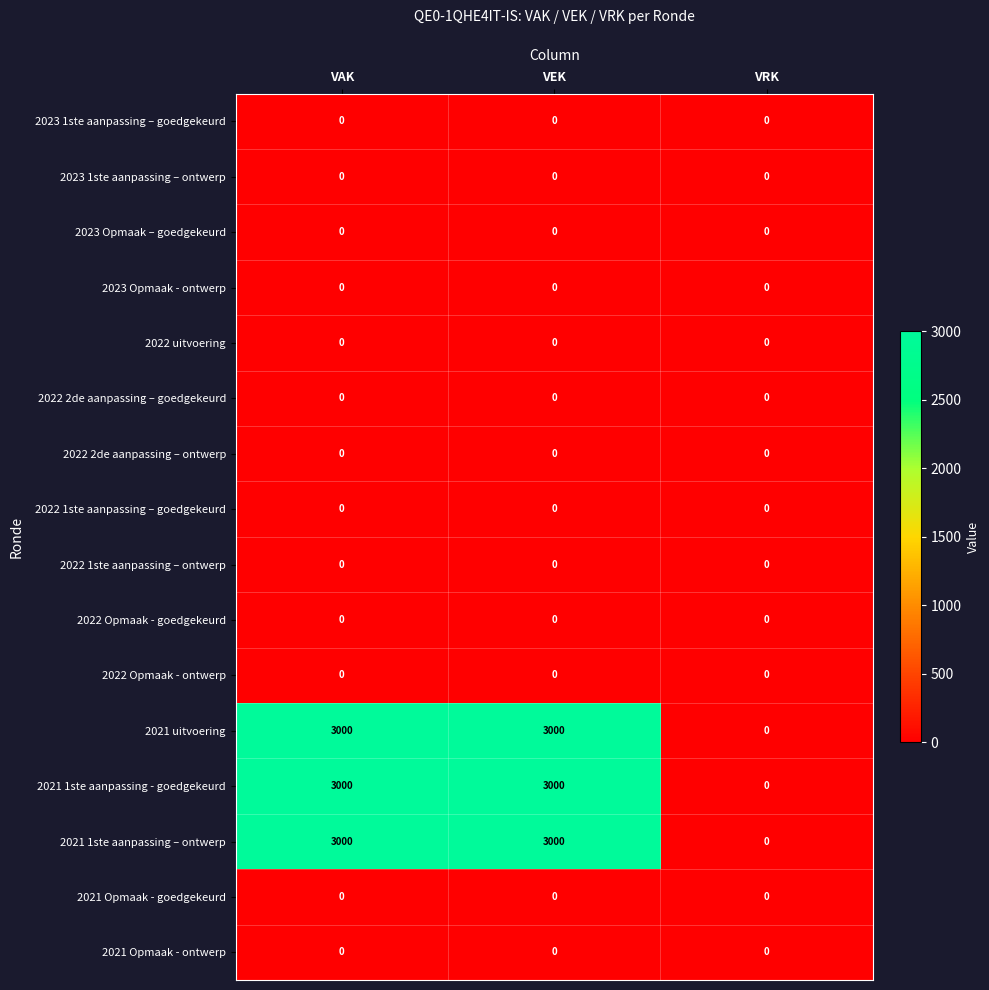

Count the number of data series in this chart.

16